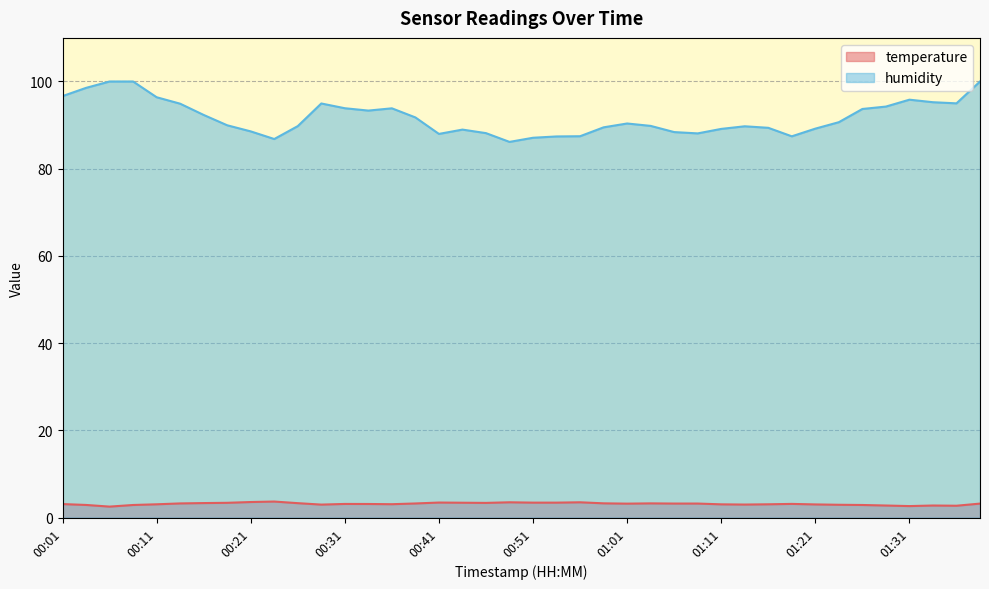

What is the sum of all humidity values?

3670.6